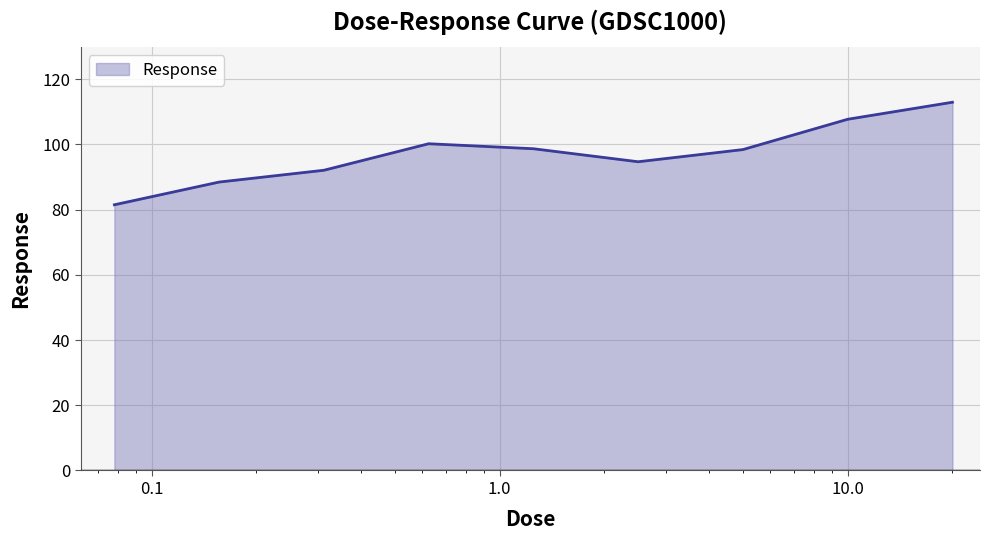

What is the smallest value displayed?

81.5